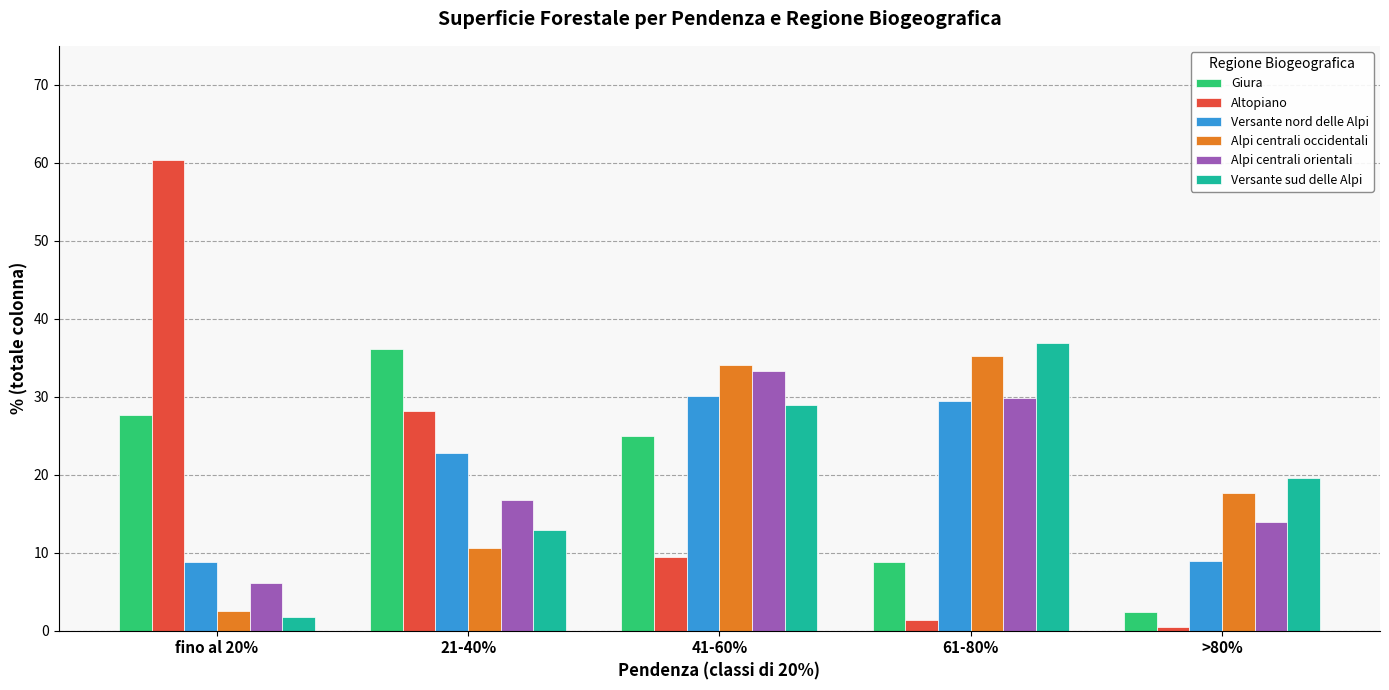

At 21-40%, list the series in order from largest to smallest.

Giura, Altopiano, Versante nord delle Alpi, Alpi centrali orientali, Versante sud delle Alpi, Alpi centrali occidentali